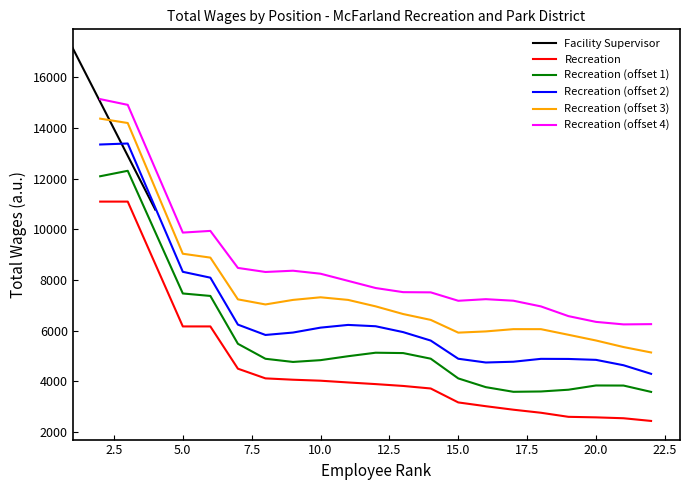

True or false: Recreation (offset 4) and Recreation (offset 2) intersect in this chart.

False